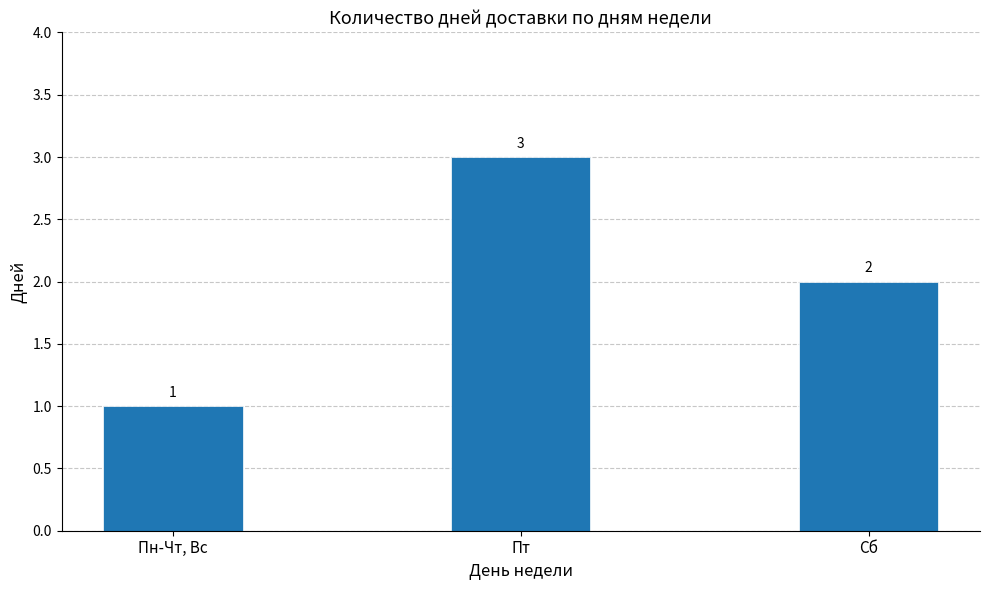

True or false: the data shows 4 at Пт.

False